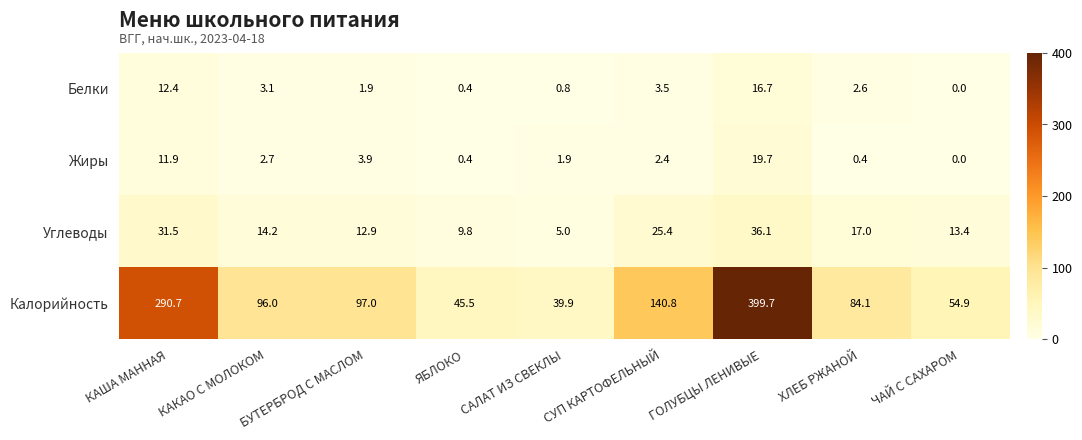

What is the average value of the Жиры series?

4.8